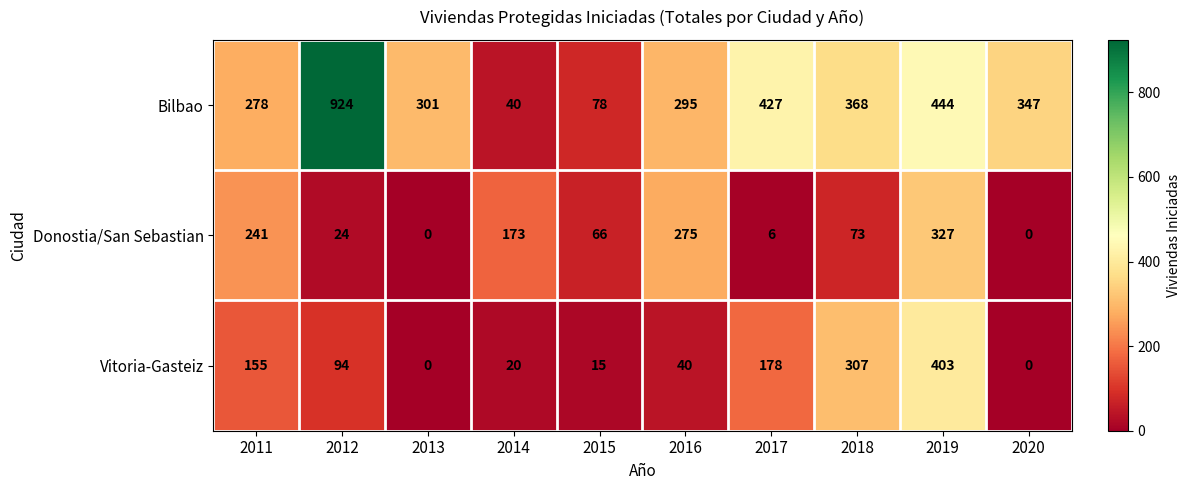

True or false: Donostia/San Sebastian has a value of 0 at 2020.

True